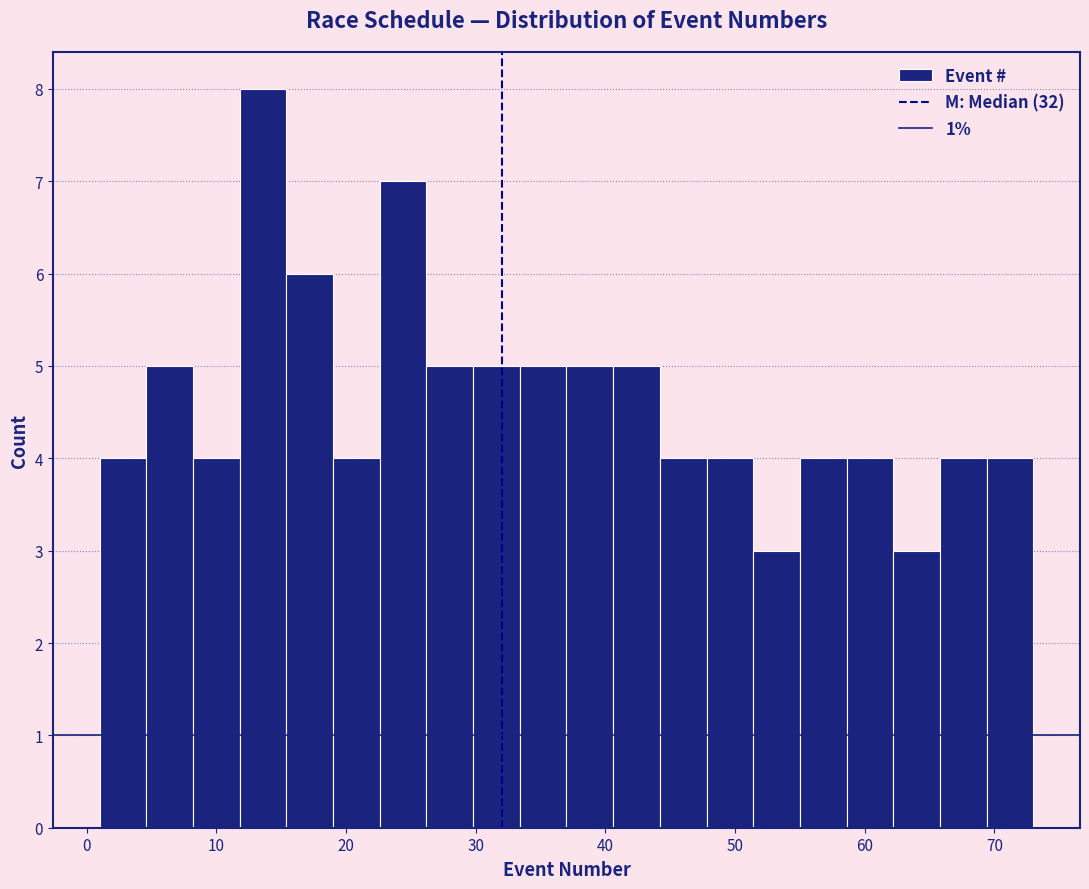

Read against the x-axis, roughly where is the centre of the tallest bar?

14